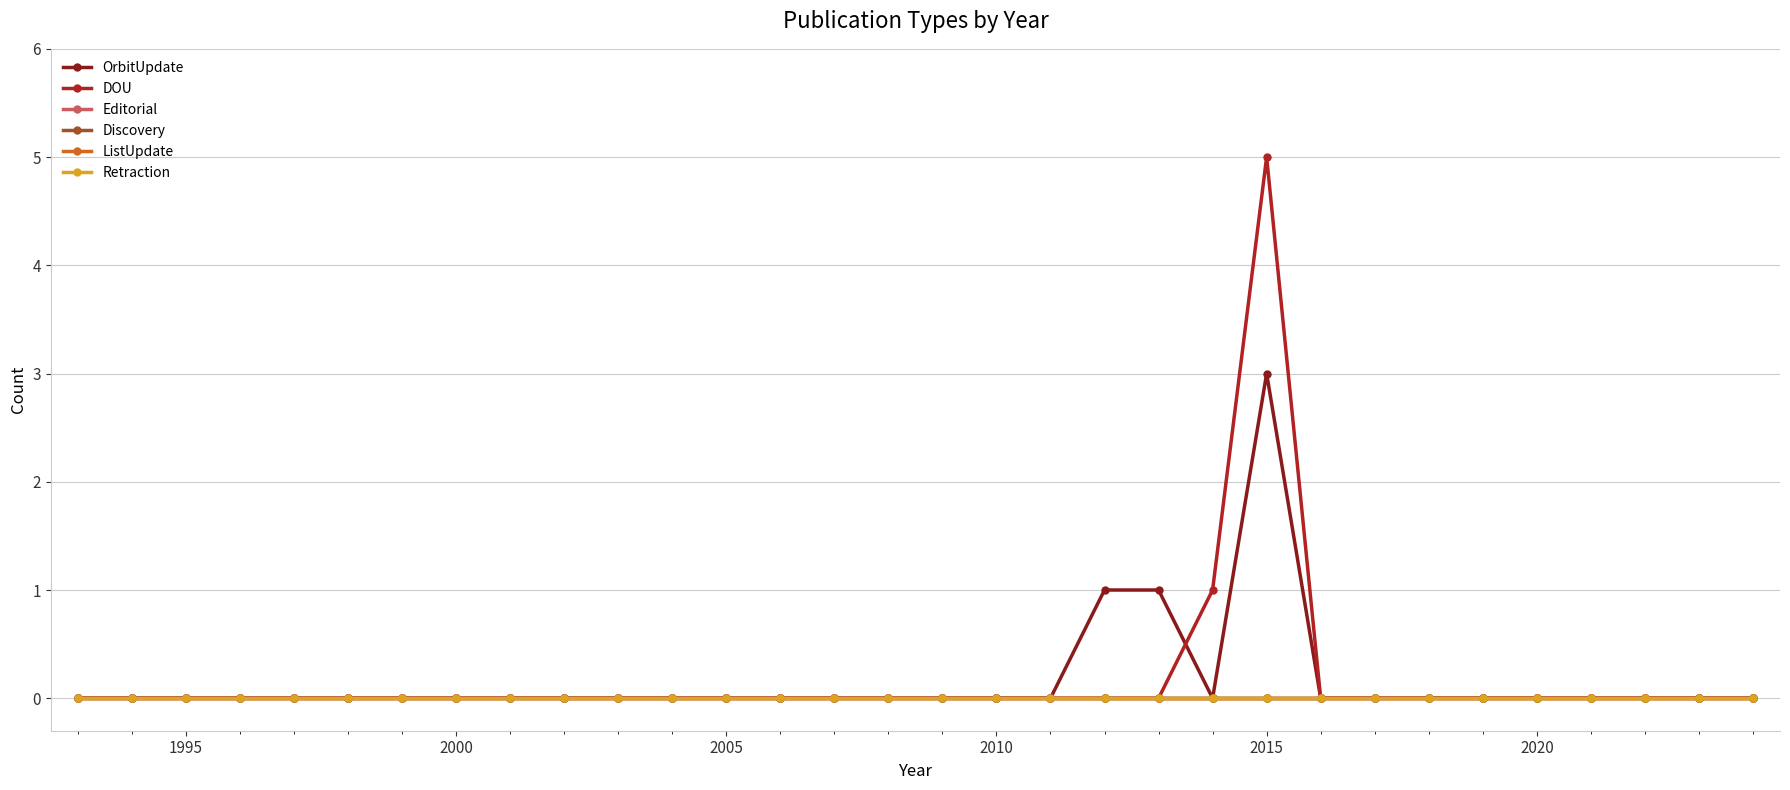

Is this an area chart (filled region under the line)?

No